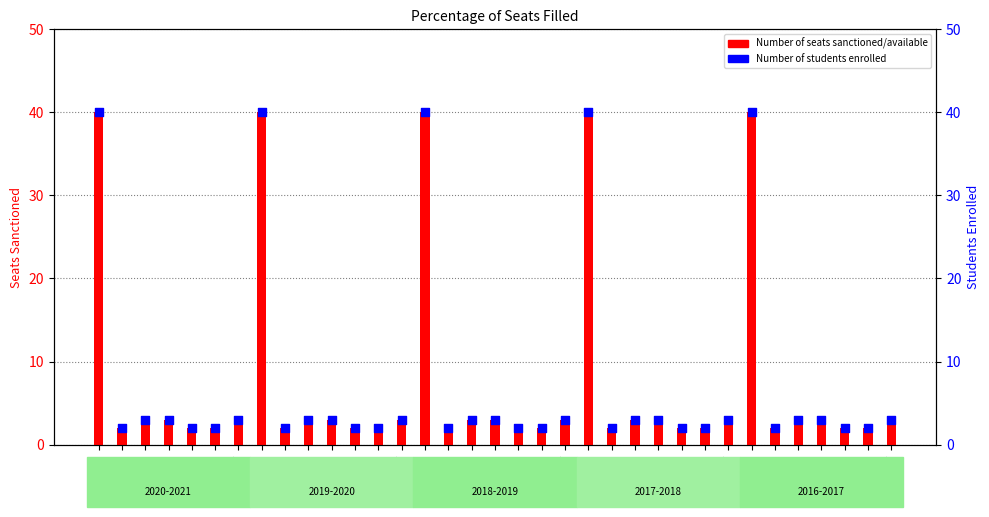

Which series has the widest spread of Y values?

Number of seats sanctioned/available